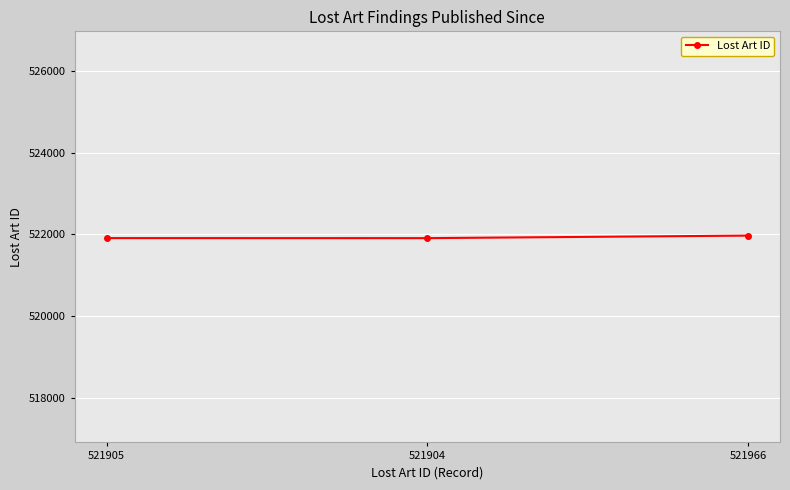

True or false: the data shows 866558 at 521904.

False